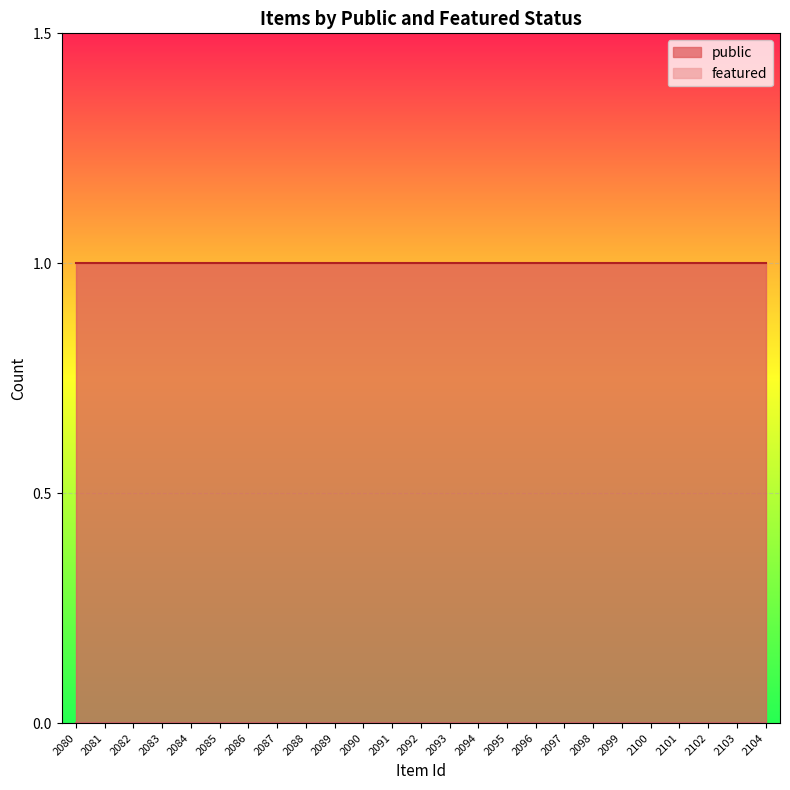

The value of featured at 2098 is 0. True or false?

True